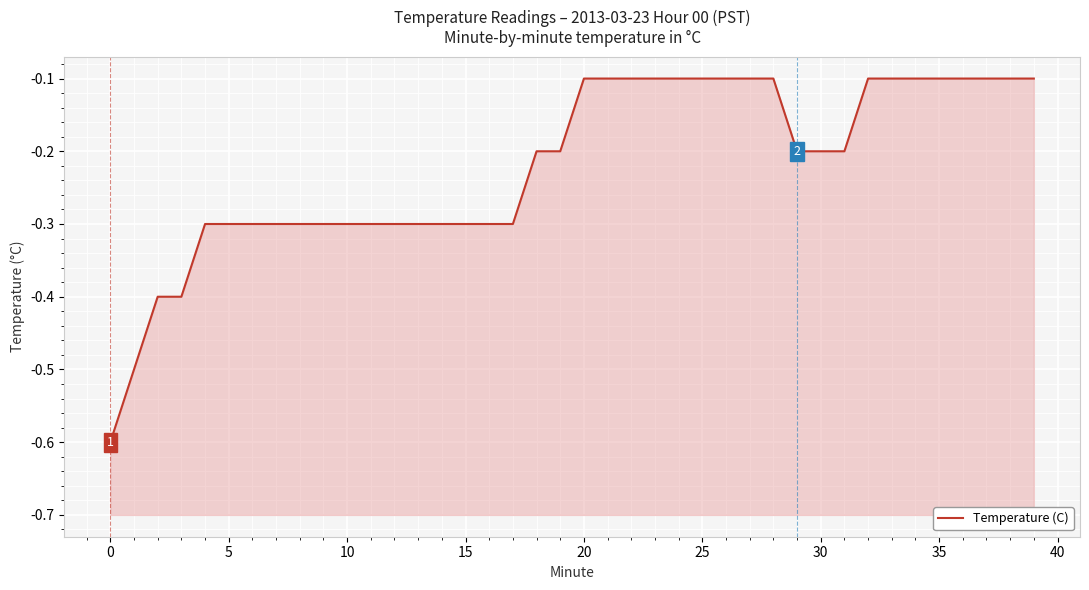

The chart shows a value of -0.2 at 37. True or false?

False